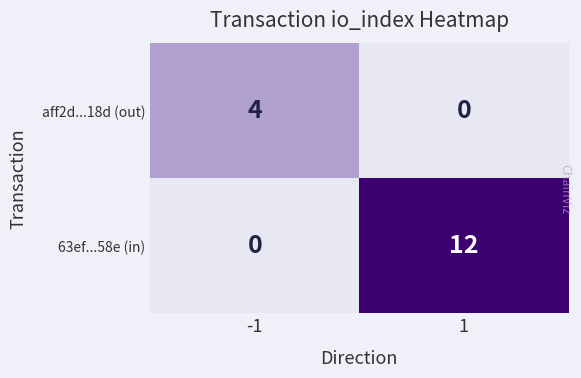

Which series has the largest range (max minus min)?

63ef...58e (in)